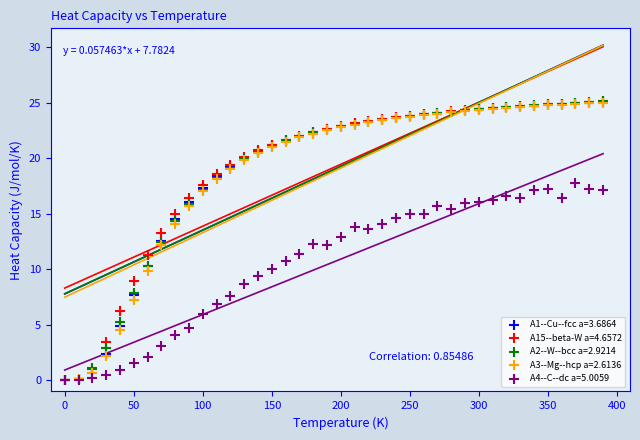

What are all the series names shown in the legend?

A1--Cu--fcc a=3.6864, A15--beta-W a=4.6572, A2--W--bcc a=2.9214, A3--Mg--hcp a=2.6136, A4--C--dc a=5.0059